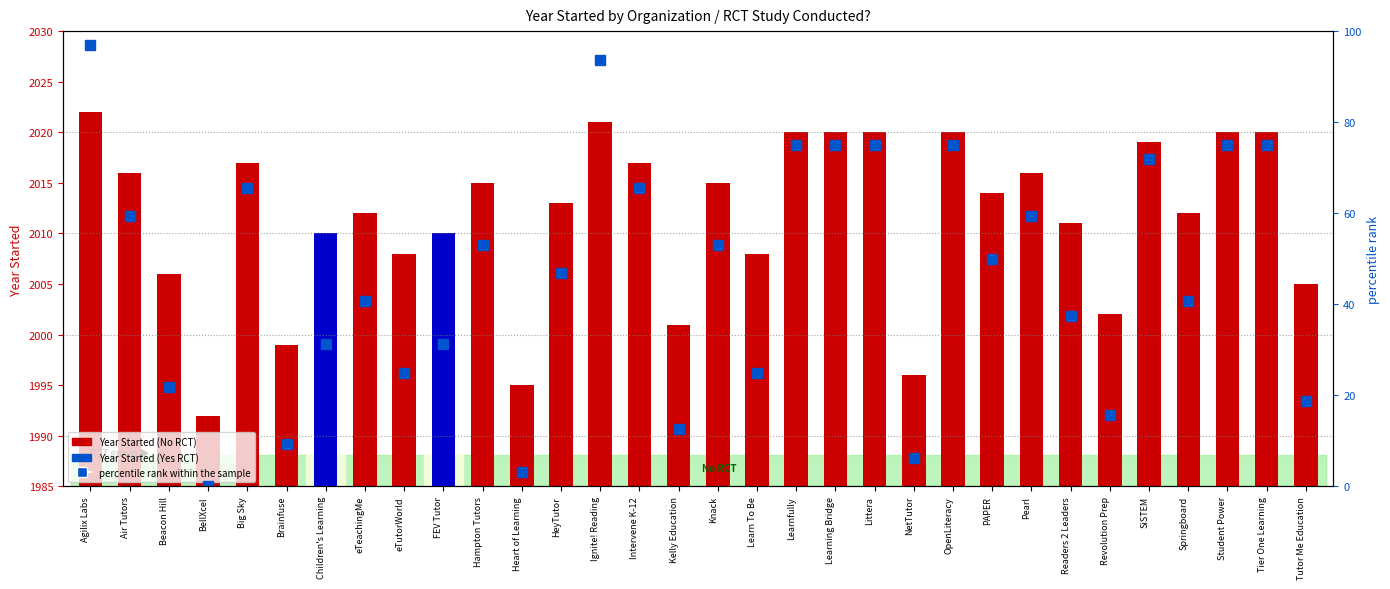

How many bars are there in total?

32